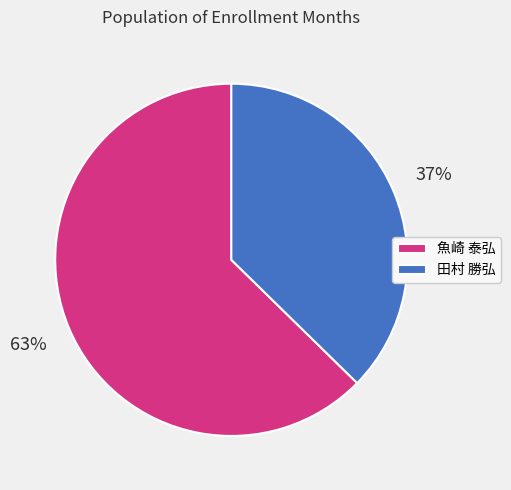

Which slice represents more than half of the pie?

魚崎 泰弘